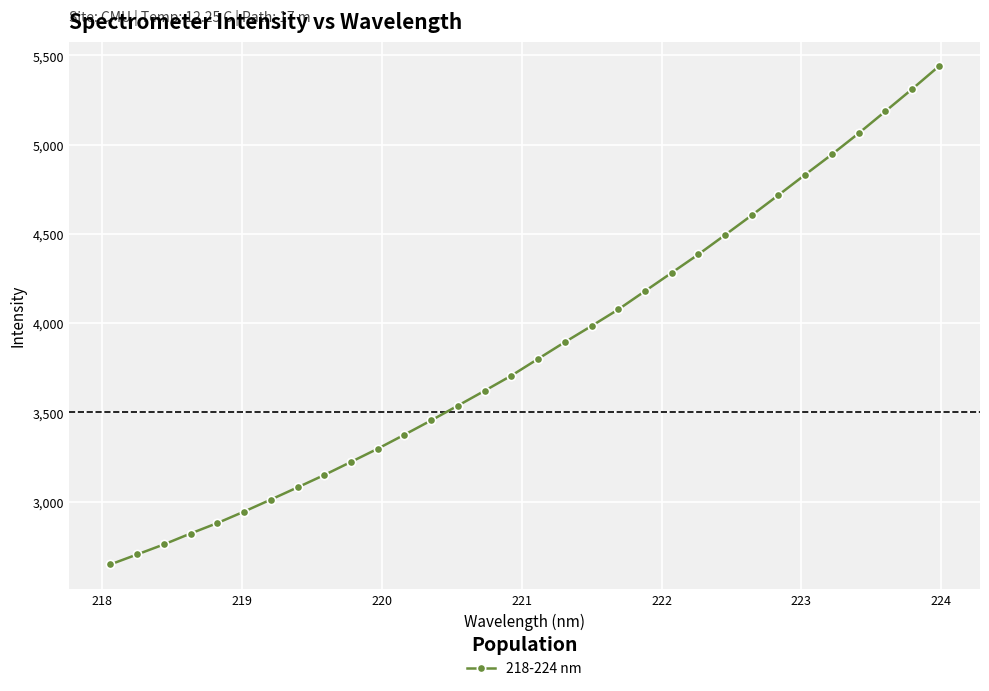

What is the greatest value displayed?

5437.5